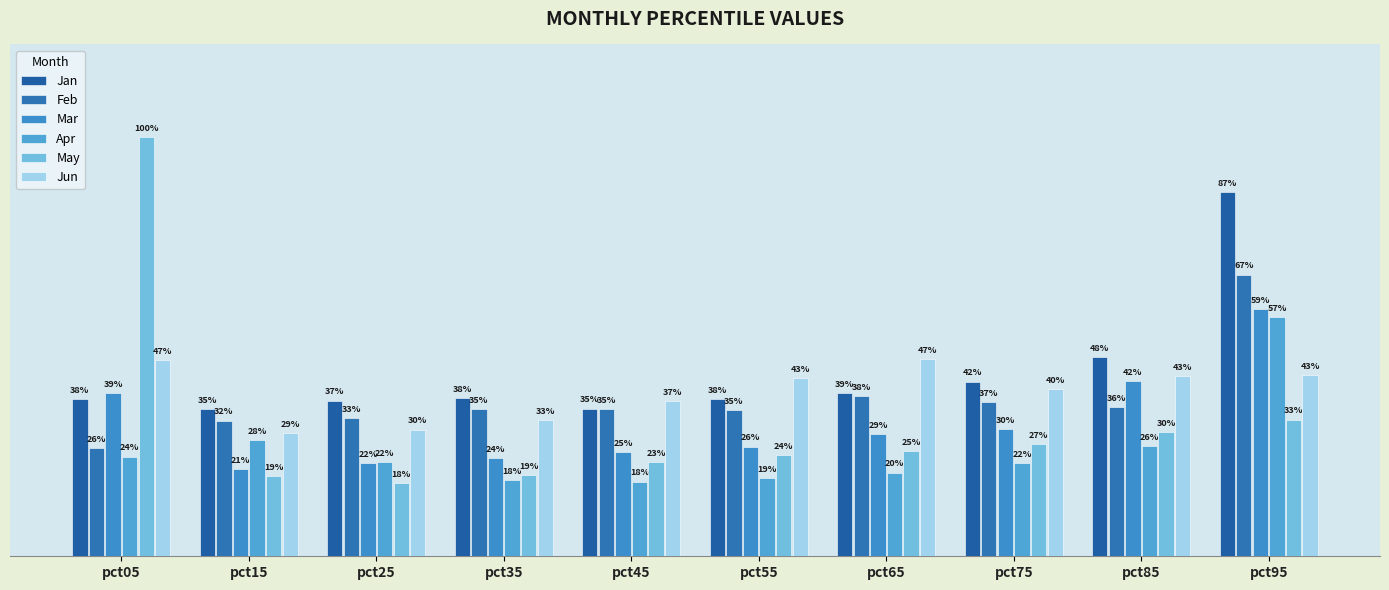

What is the sum of the Mar values at pct25 and pct45?

0.5